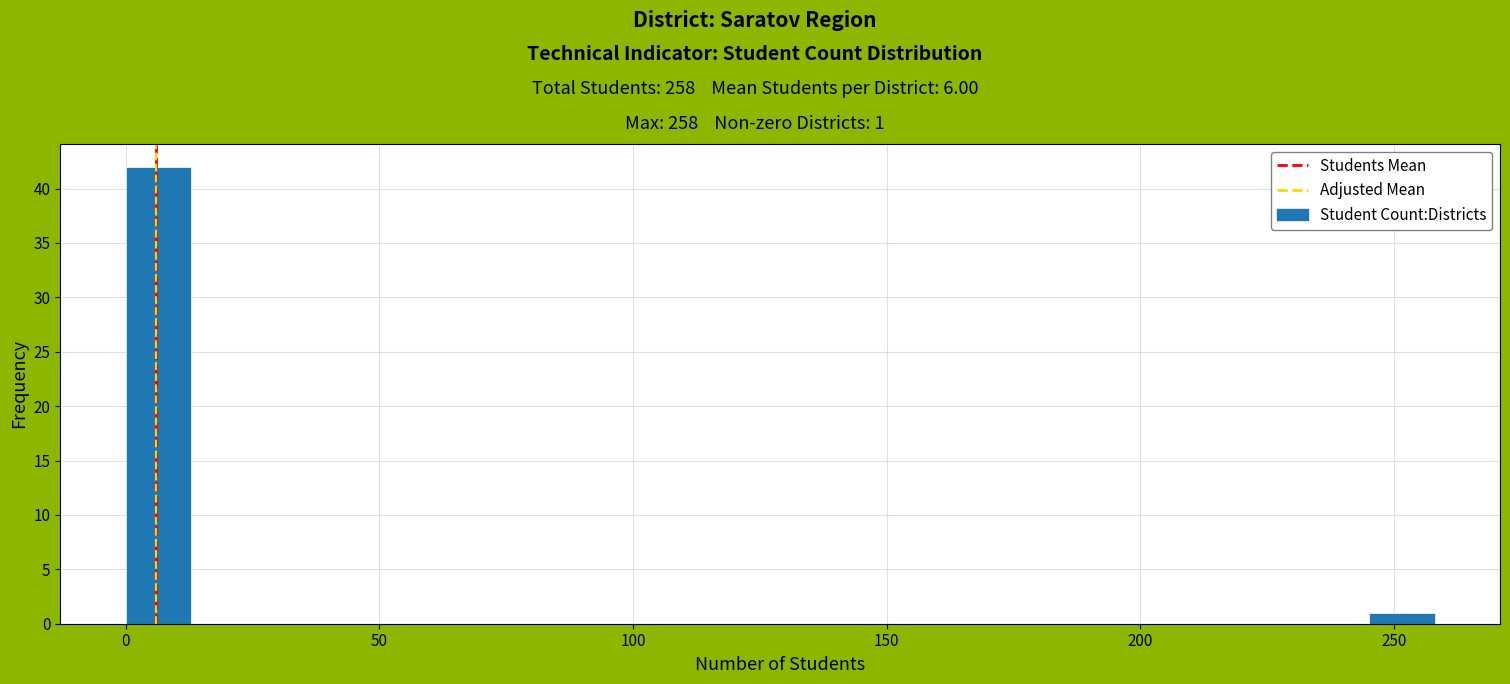

Around what value on the x-axis is the tallest bar? Give the approximate position of its centre, as read against the axis.

5